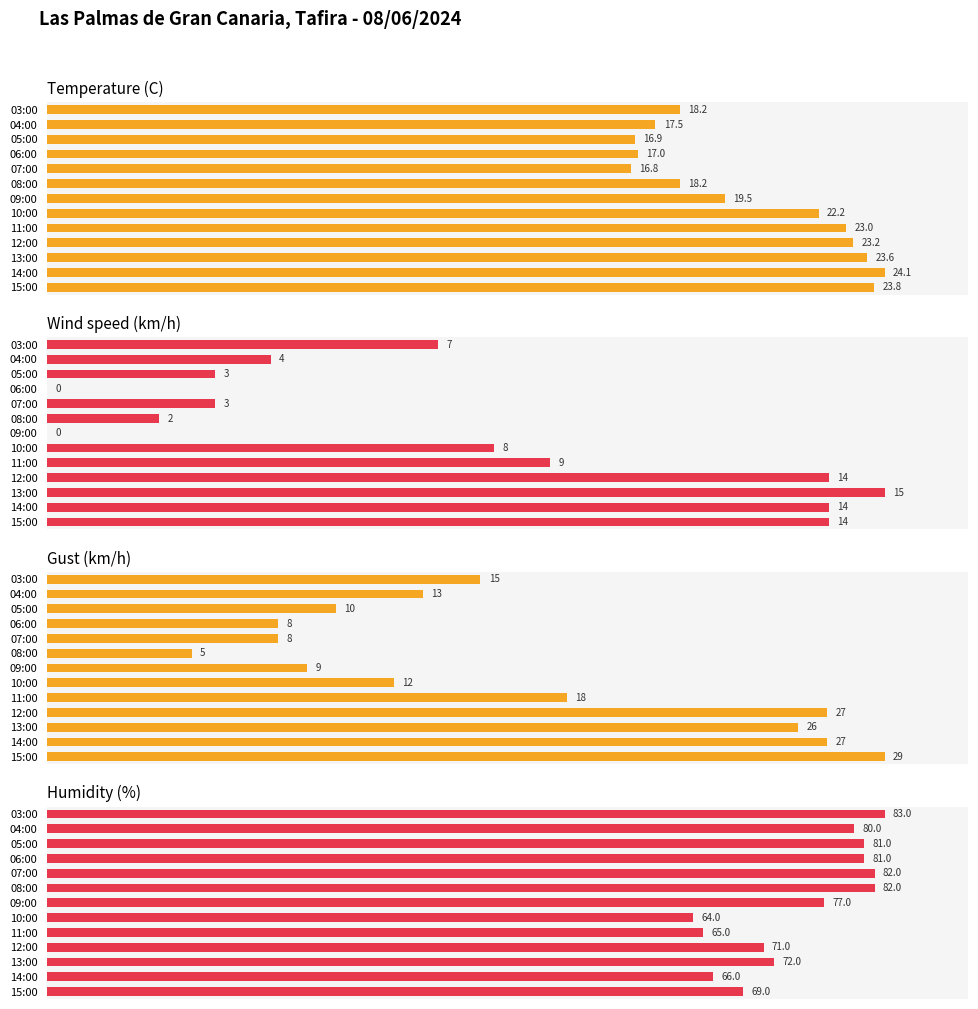

What is the spread (max minus min) of values at 0?

16.9